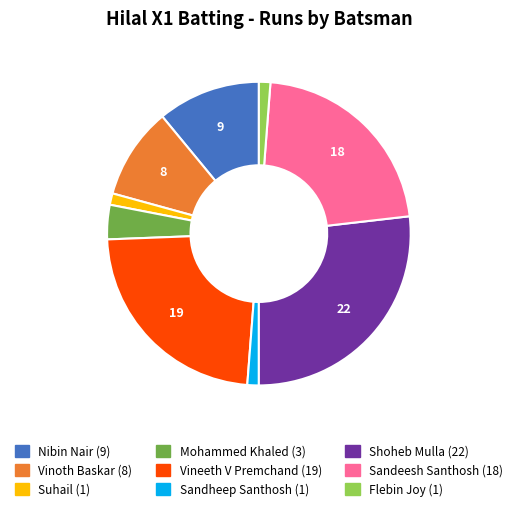

Does any single category account for the majority?

No